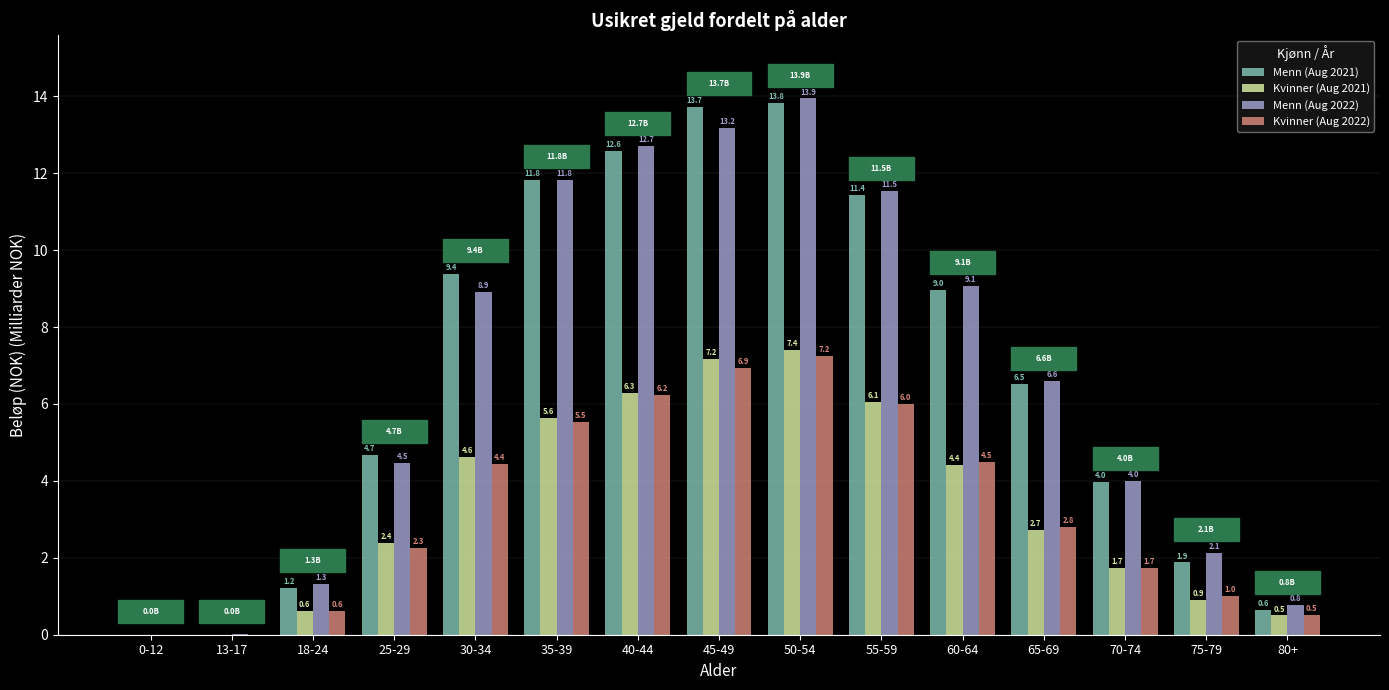

How many groups of bars are there?

15